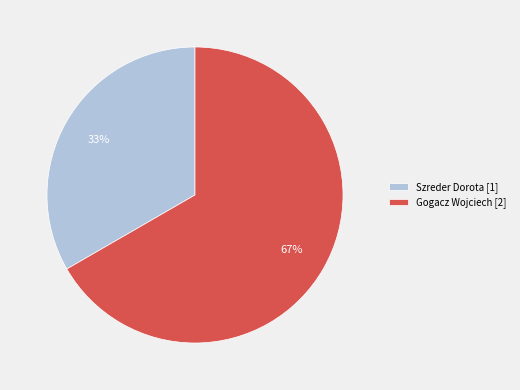

The Gogacz Wojciech [2] slice represents 67% of the pie. True or false?

True